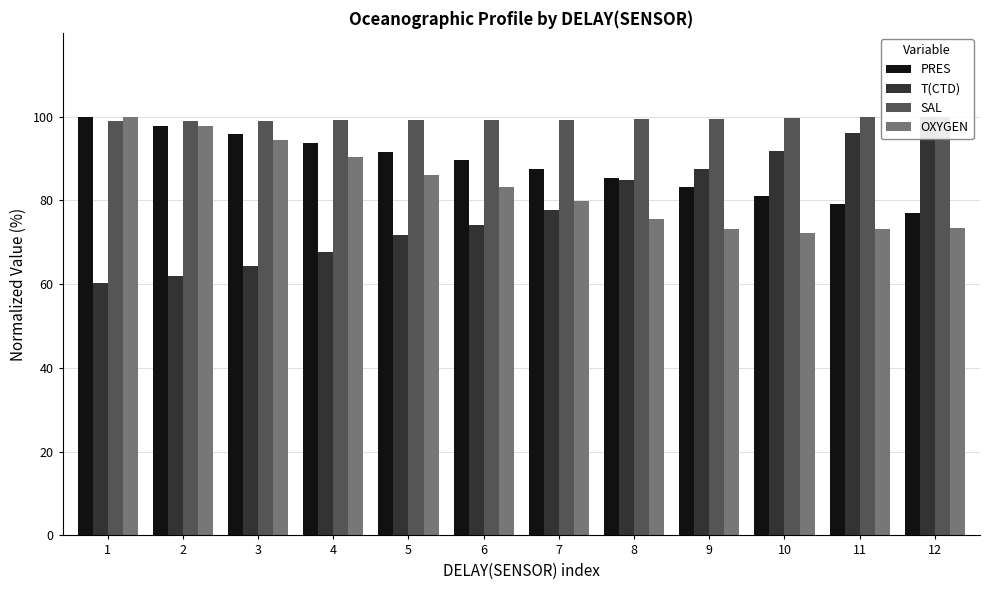

At which category is the sum across all series the highest?

1